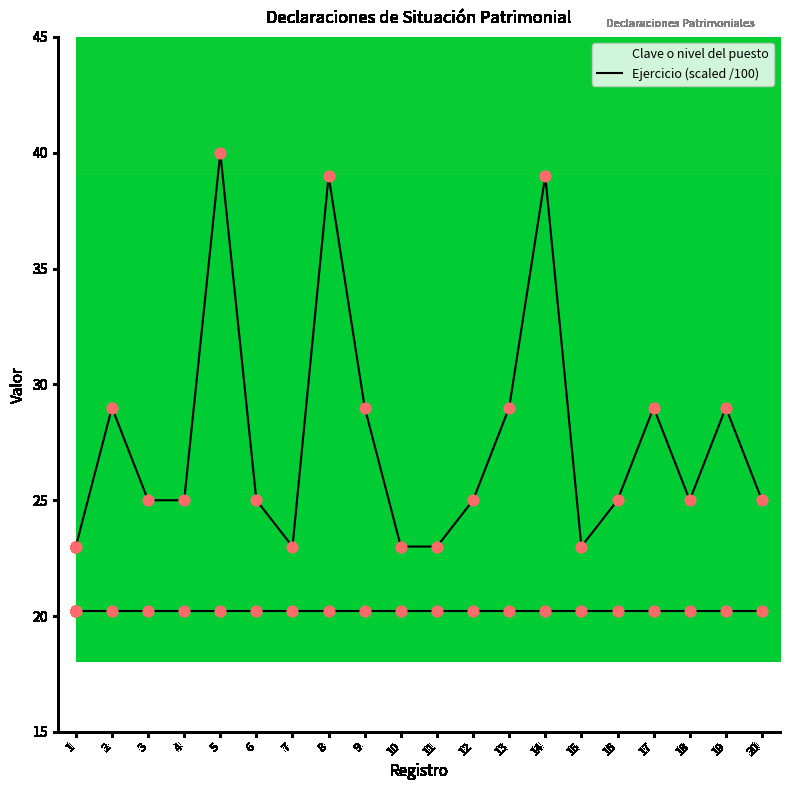

How many lines are shown in the chart?

2